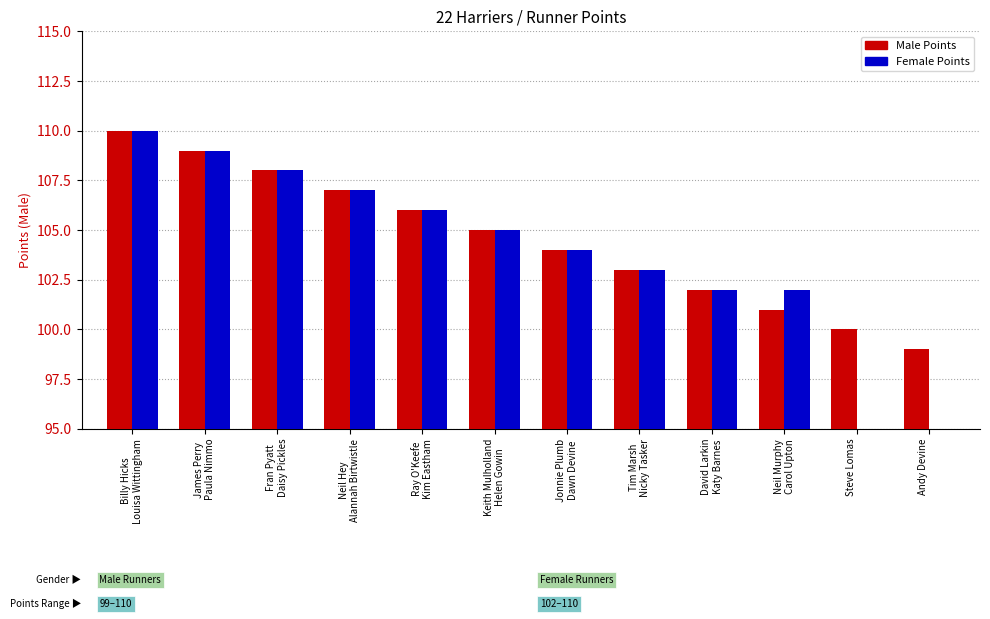

Are the bars horizontal?

No